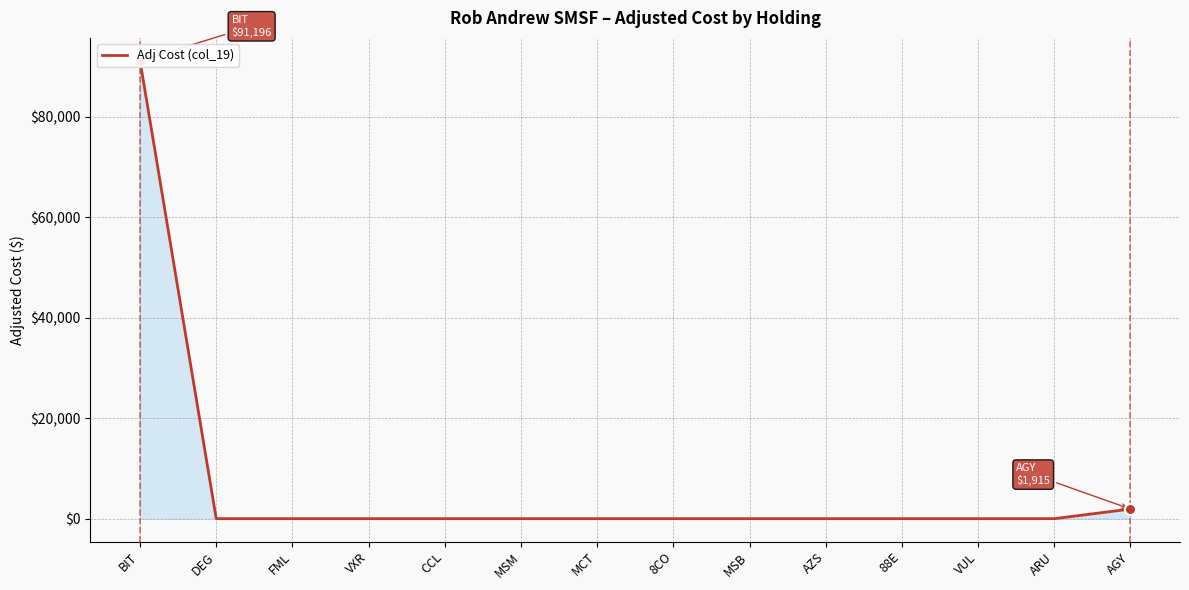

Which label corresponds to the largest value in the chart?

BIT